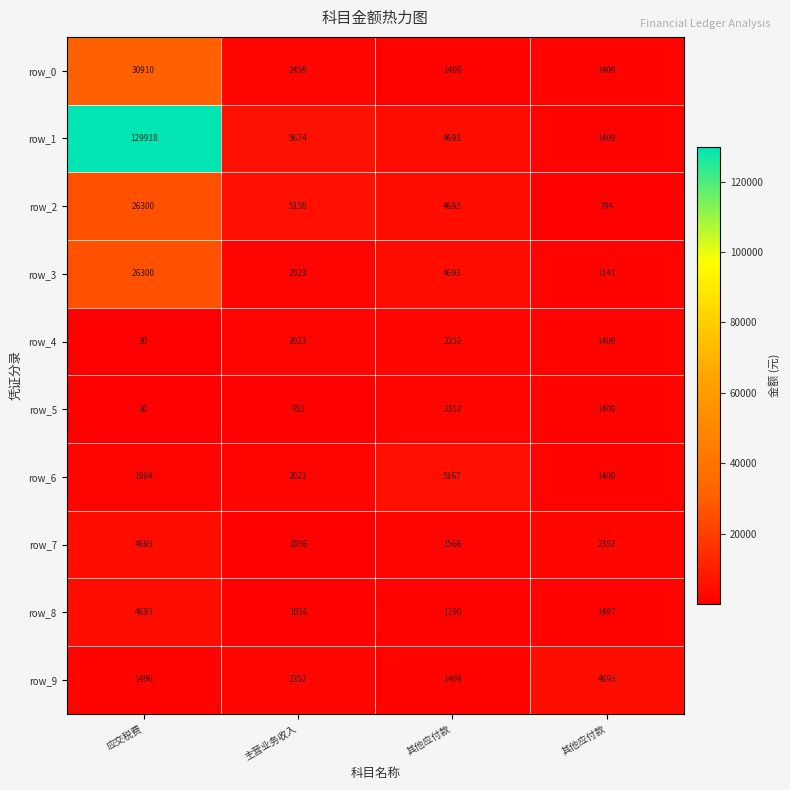

Which category has the highest value in the row_2 series?

应交税费